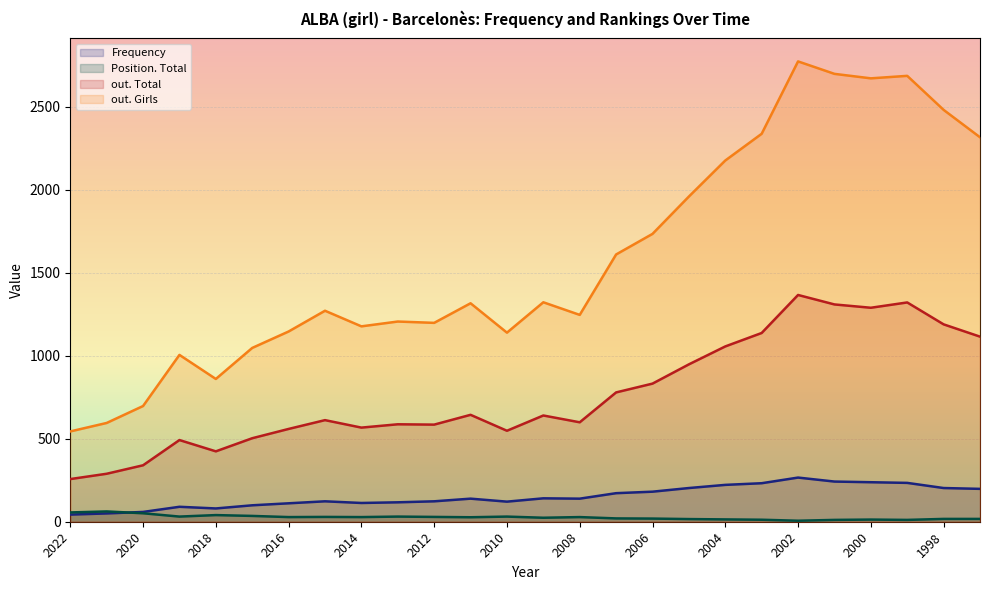

At which category does the chart reach its minimum across all series?

2002